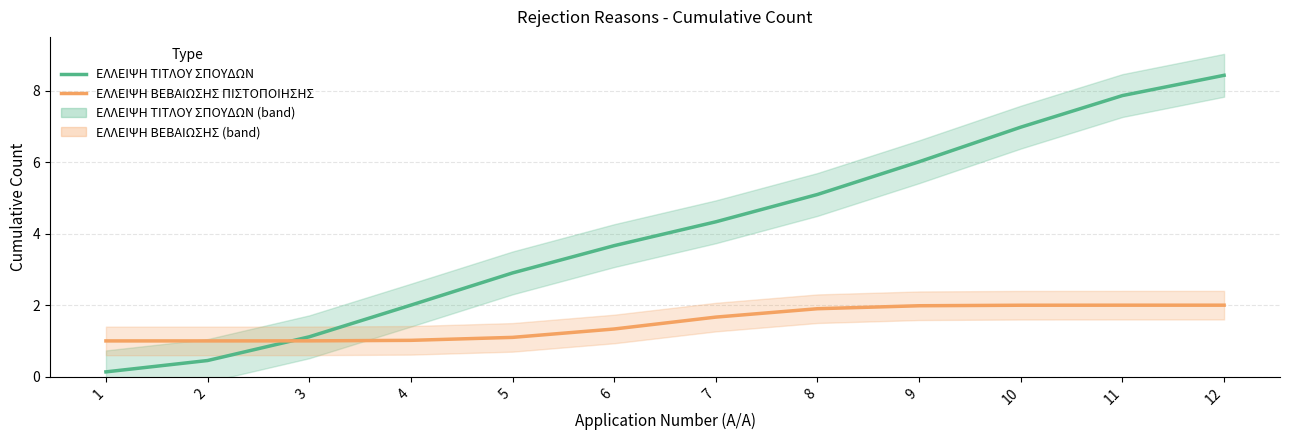

True or false: ΕΛΛΕΙΨΗ ΤΙΤΛΟΥ ΣΠΟΥΔΩΝ has more than 1 interior local peaks.

False